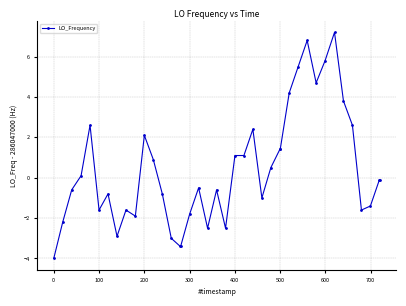

What is the difference between the second highest and minimum values?

10.8